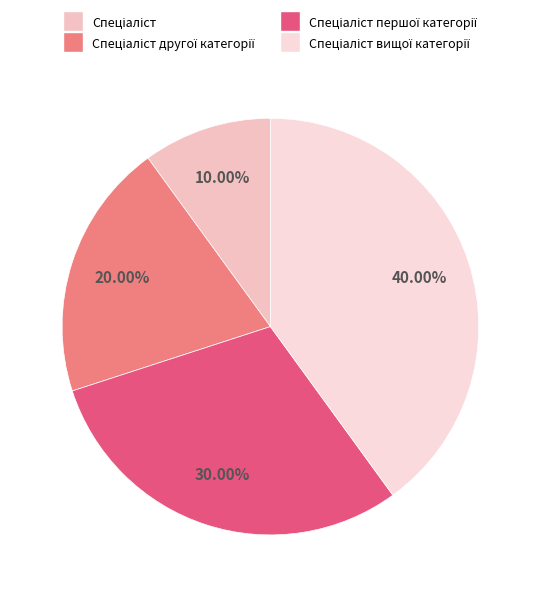

Combined, what portion of the pie is Спеціаліст вищої категорії and Спеціаліст?

50.0%